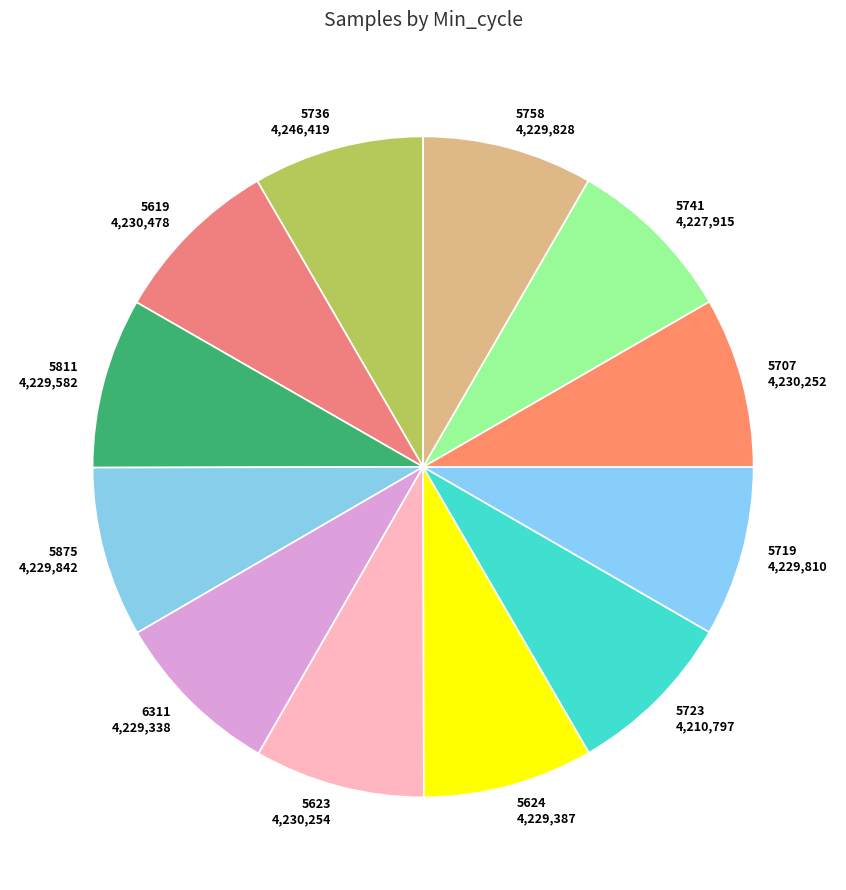

Approximately how many times larger is the value at 5811 4,229,582 compared to 5707 4,230,252?

1.0